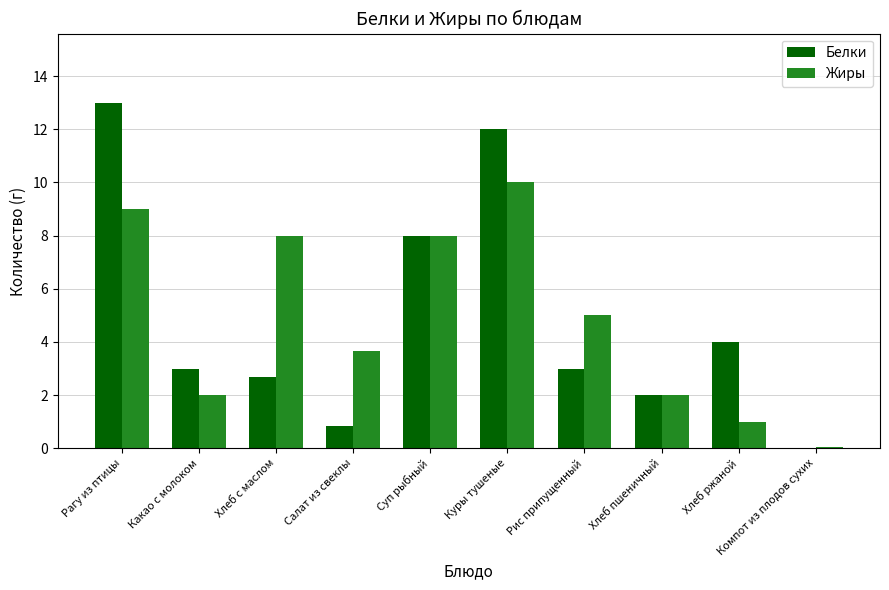

True or false: Белки has a value of 2.7 at Хлеб с маслом.

True